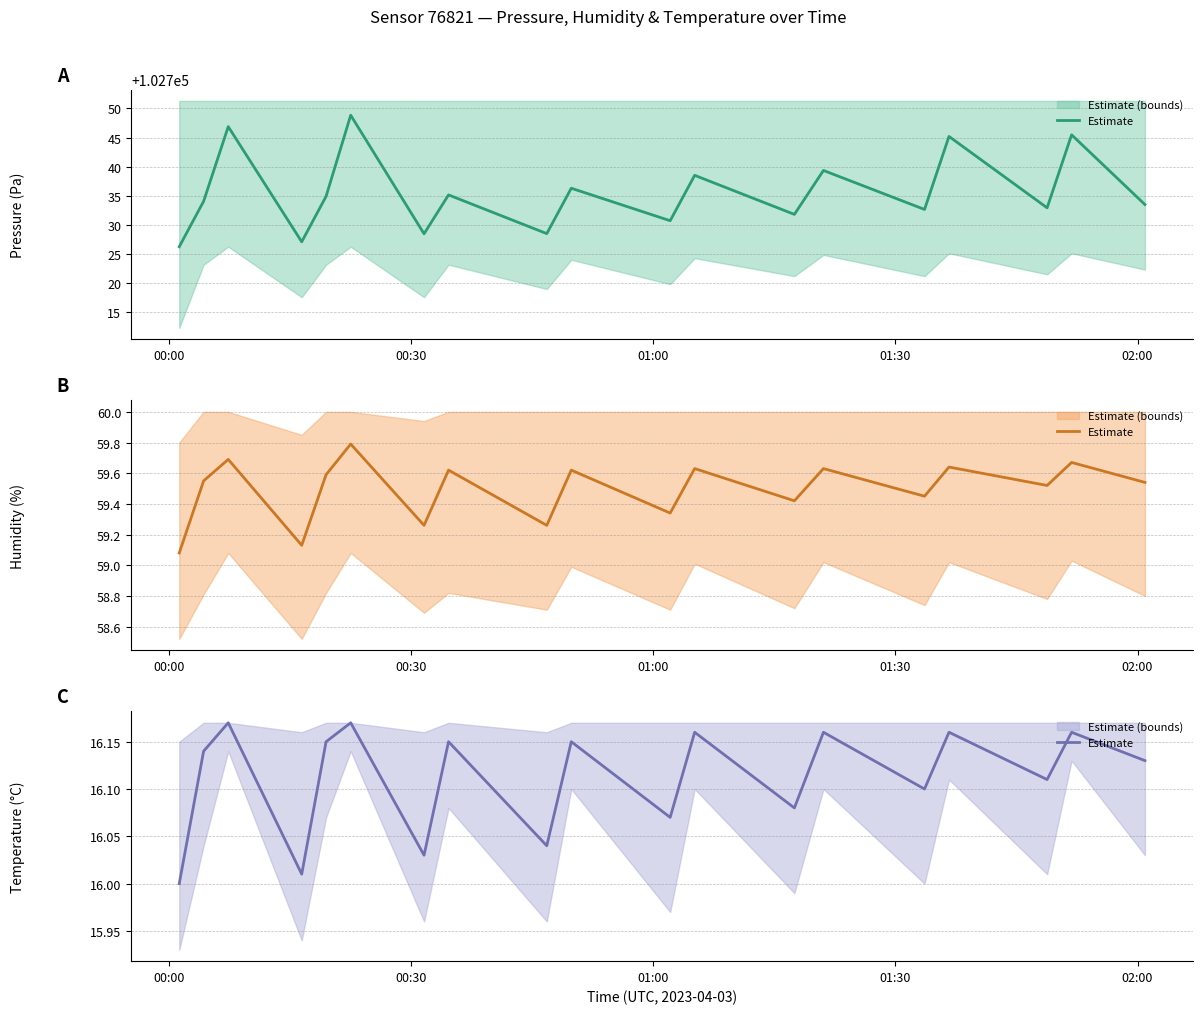

Reading left to right, transcribe all the data shown in this chart.

16.0	16.1	16.2	16.0	16.1	16.2	16.0	16.1	16.0	16.1	16.1	16.2	16.1	16.2	16.1	16.2	16.1	16.2	16.1